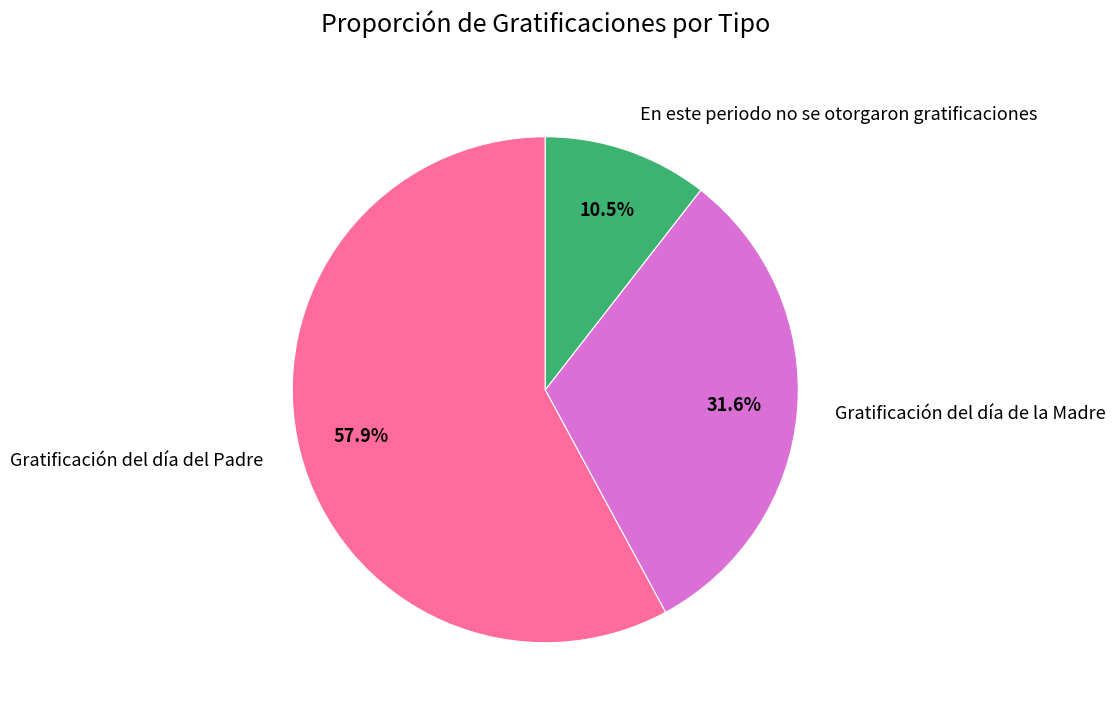

Is there any slice that represents more than half of the pie?

Yes